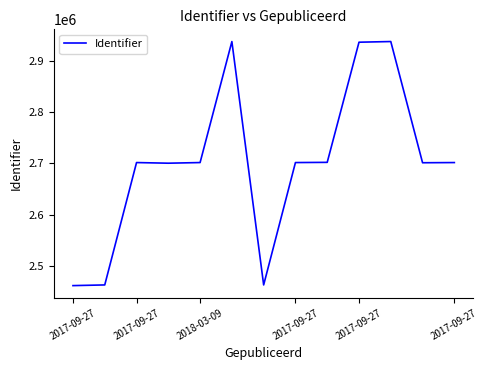

What is the smallest value displayed?

2461608